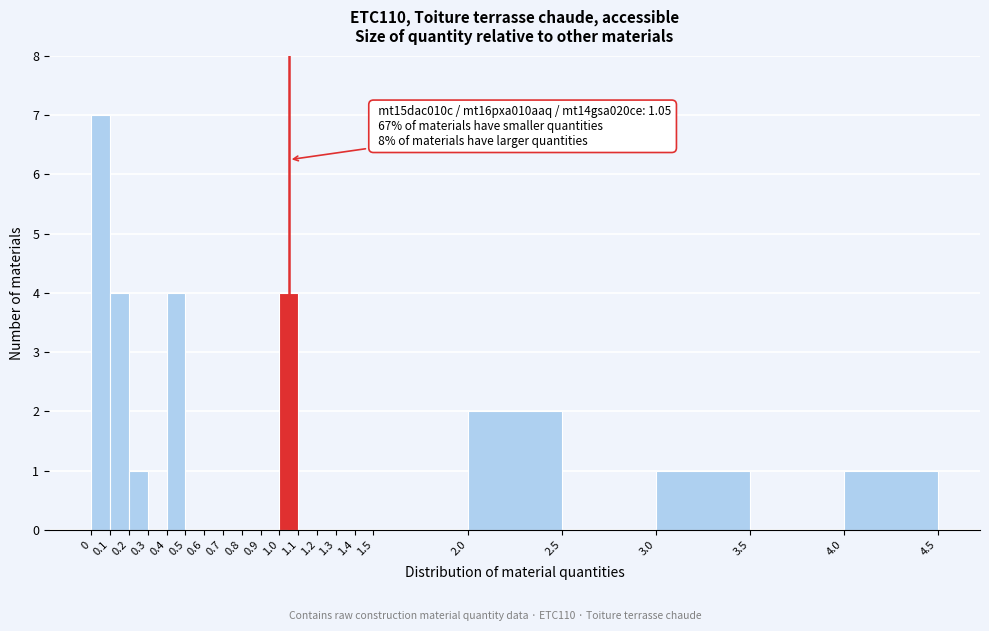

Which range on the x-axis has the tallest bar?

0 to 0.1